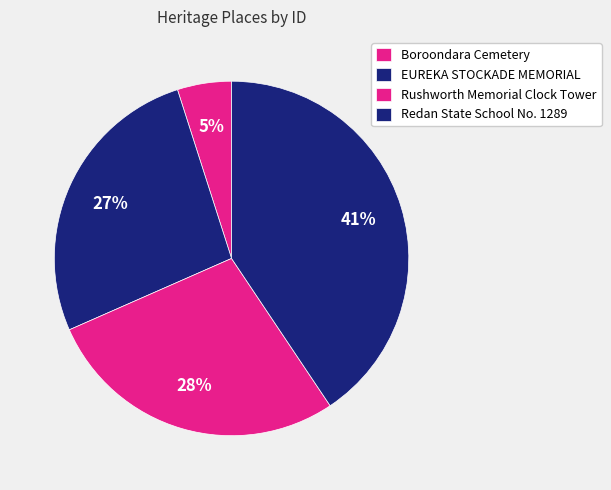

How many slices are in this pie chart?

4